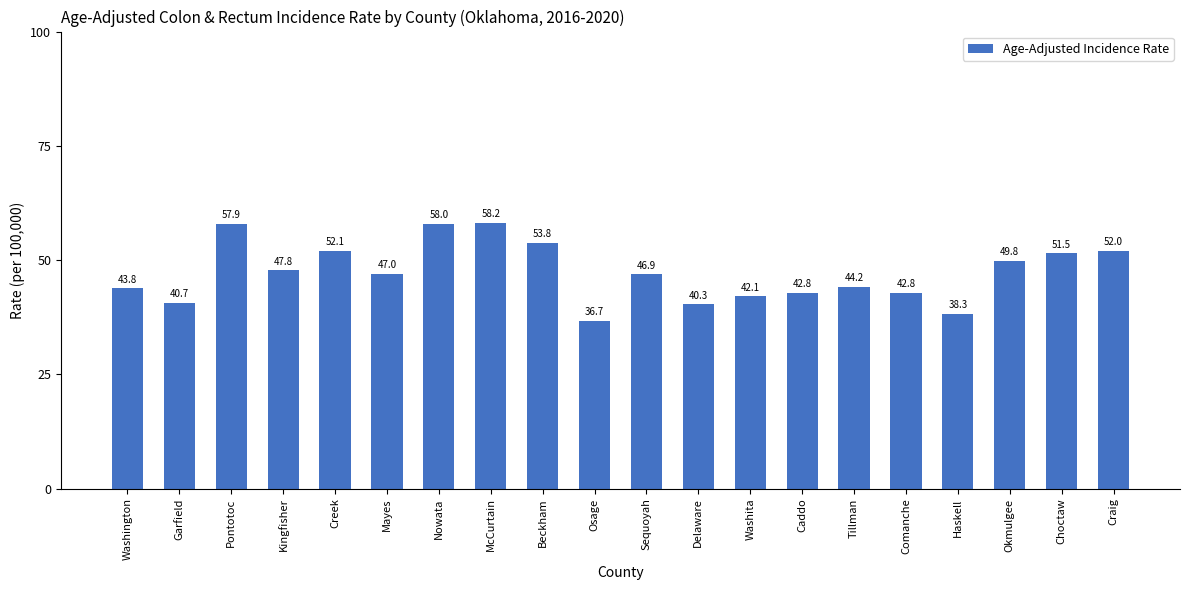

What is the difference between the maximum and minimum values?

21.5